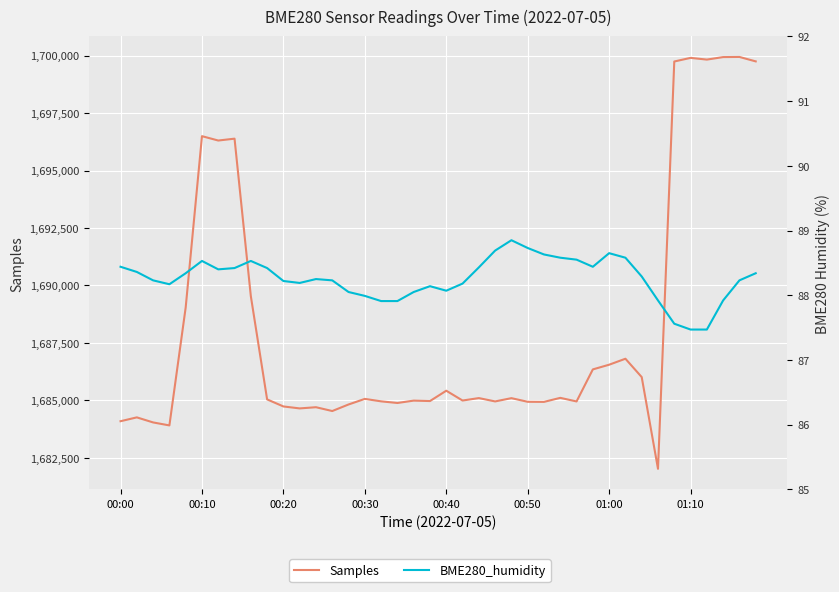

True or false: BME280_humidity and Samples cross at least once.

False